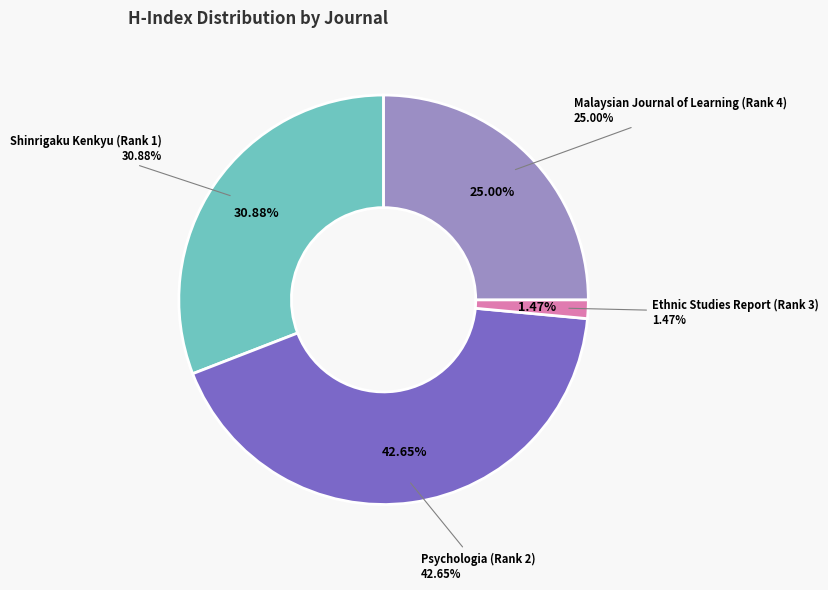

Combined, do Ethnic Studies Report (Rank 3) and Psychologia (Rank 2) account for over 50%?

No